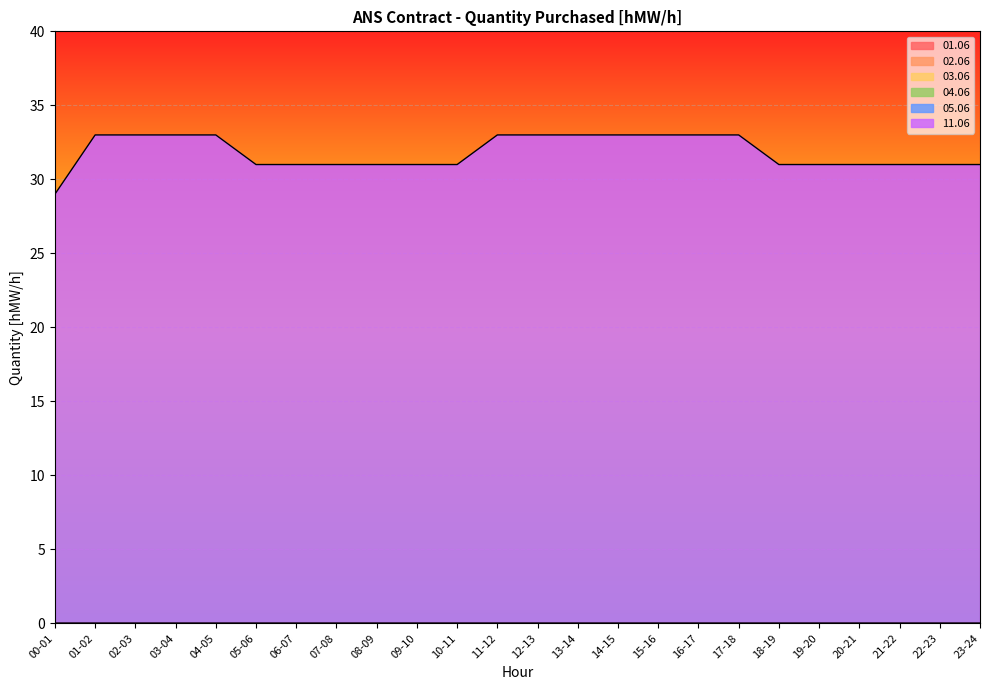

True or false: 05.06 and 02.06 intersect in this chart.

False